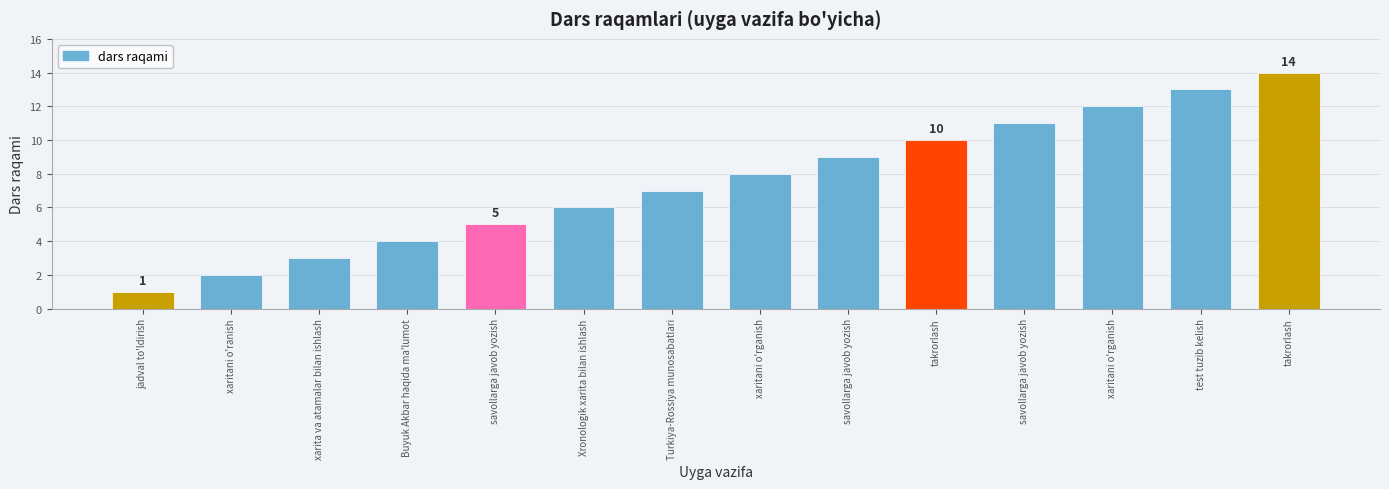

Reading left to right, transcribe all the data shown in this chart.

jadval to'ldirish=1	xaritani o'ranish=2	xarita va atamalar bilan ishlash=3	Buyuk Akbar haqida ma'lumot=4	savollarga javob yozish=5	Xronologik xarita bilan ishlash=6	Turkiya-Rossiya munosabatlari=7	xaritani o'rganish=8	savollarga javob yozish=9	takrorlash=10	savollarga javob yozish=11	xaritani o'rganish=12	test tuzib kelish=13	takrorlash=14